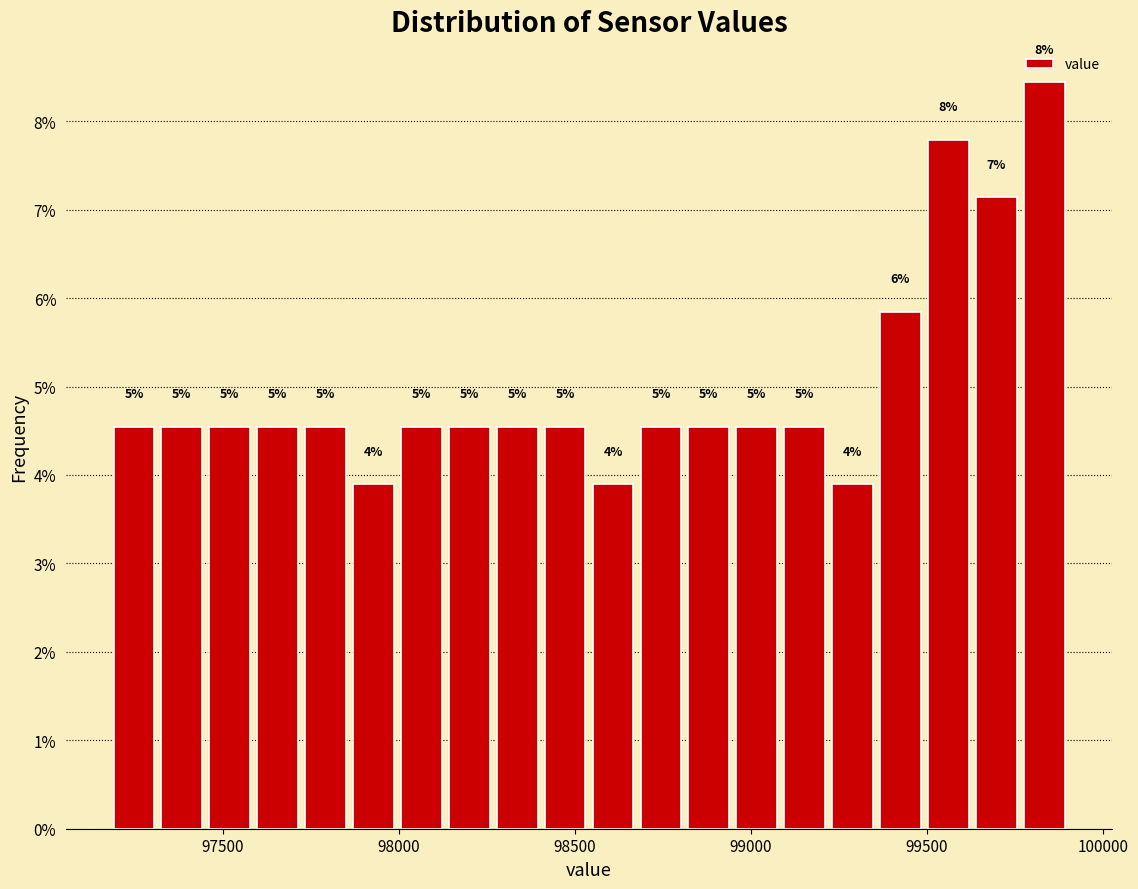

Around what value on the x-axis is the tallest bar? Give the approximate position of its centre, as read against the axis.

99850